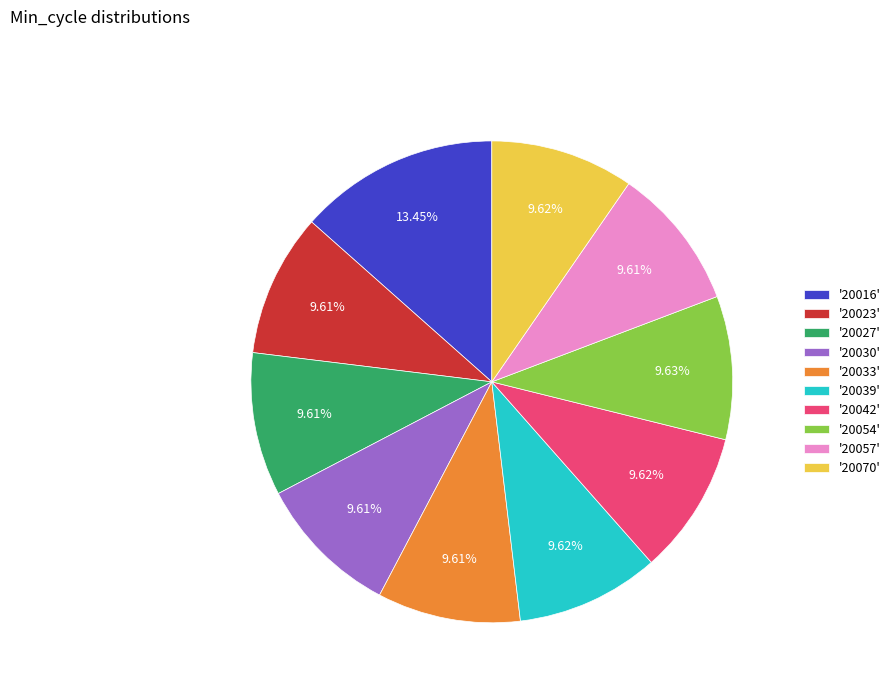

What is the ratio of the value at '20054' to the value at '20027'?

1.0